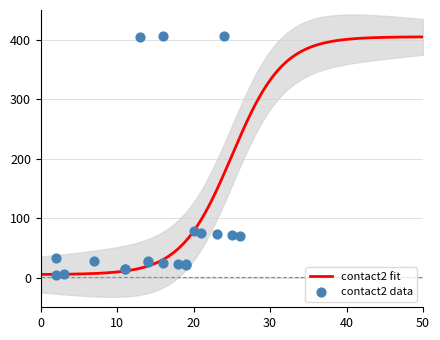

Which series reaches the maximum Y coordinate?

contact2